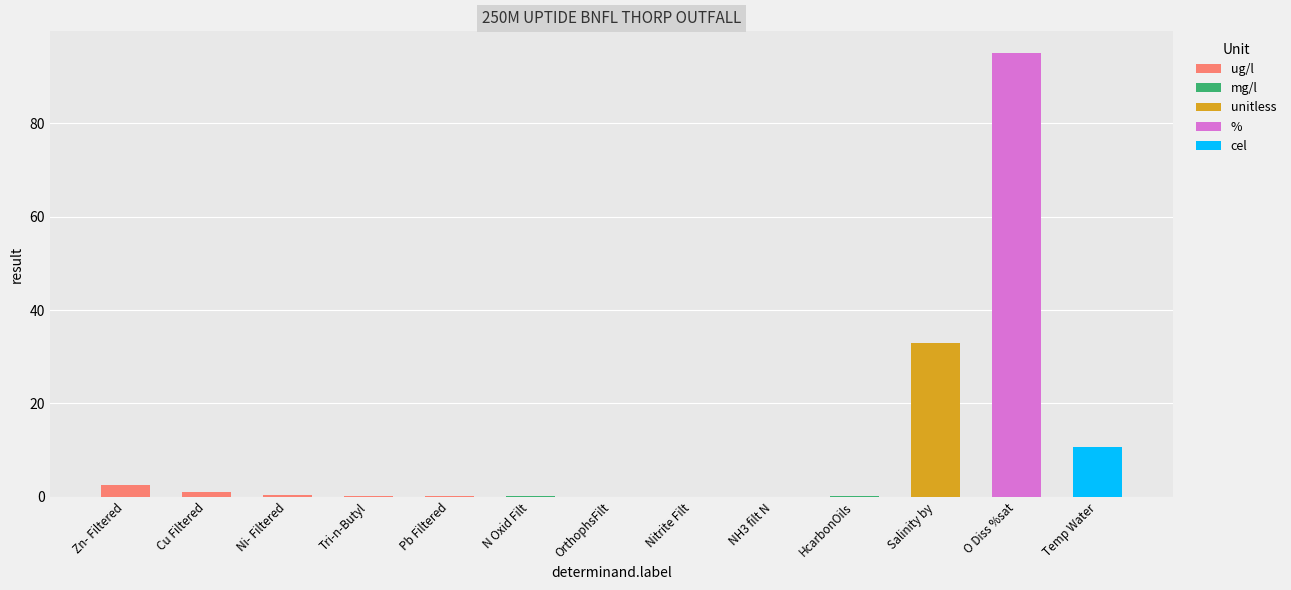

Which series has the largest range (max minus min)?

ug/l